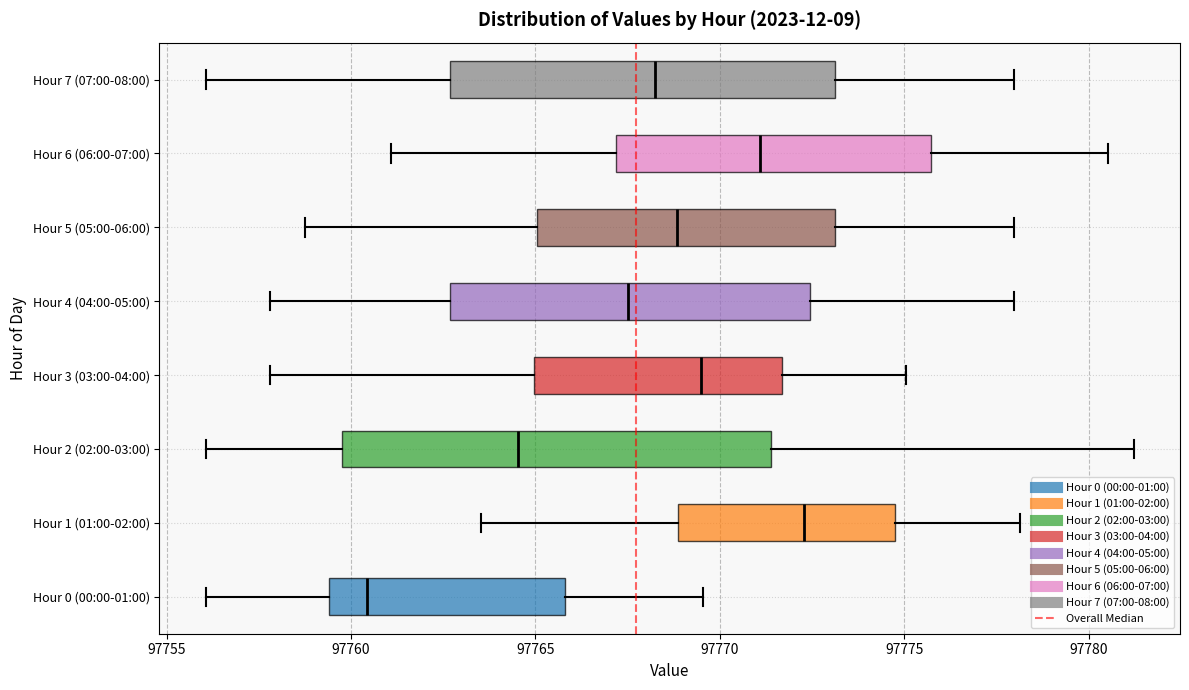

Which box's median line is the furthest to the right?

Hour 1 (01:00-02:00)